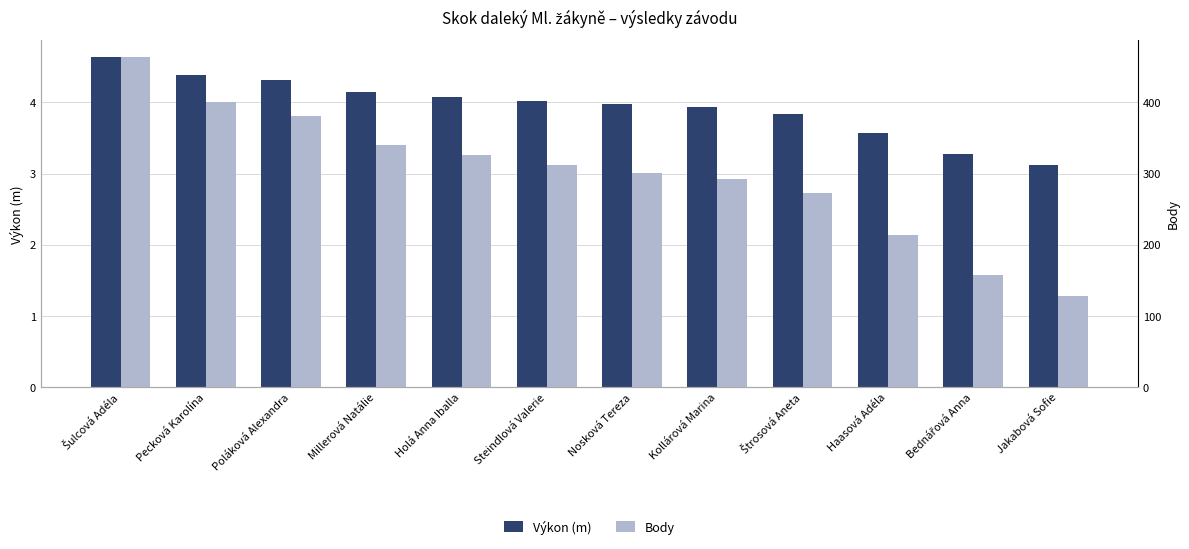

What is the label of the 4th bar from the right?

Štrosová Aneta